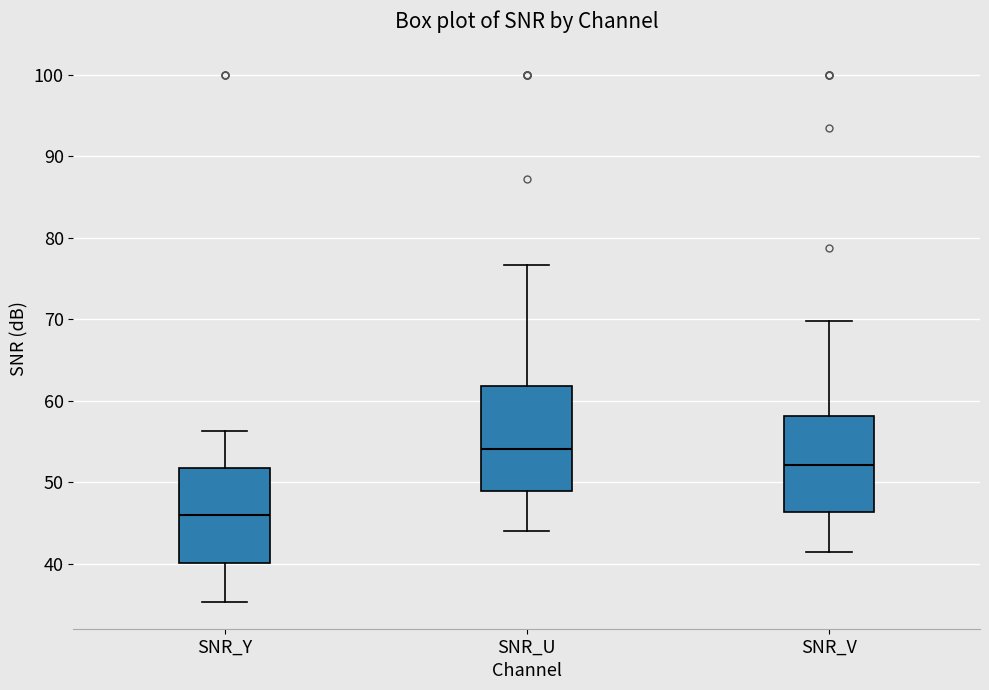

Reading left to right, read every box against the y-axis: the position of its median line, the range the box covers, and the ends of its whiskers. The values are not printed on the chart, so give them approximately, as read against the axis.

SNR_Y: median 46, box 40 to 52, whiskers 35 to 56
SNR_U: median 54, box 49 to 62, whiskers 44 to 77
SNR_V: median 52, box 46 to 58, whiskers 41 to 70